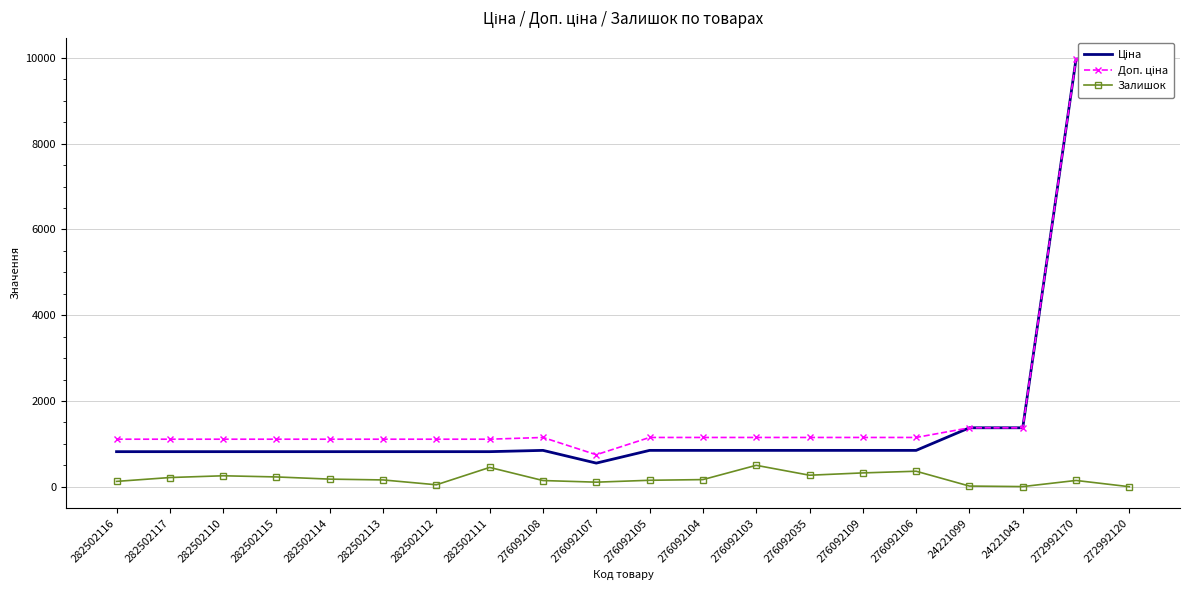

Reading left to right, list all the values displayed in this chart.

Ціна: 818.5	818.5	818.5	818.5	818.5	818.5	818.5	818.5	848.4	551.5	848.4	848.4	848.4	848.4	848.4	848.4	1375.4	1375.4	9975.0	9975.0
Доп. ціна: 1109.2	1109.2	1109.2	1109.2	1109.2	1109.2	1109.2	1109.2	1149.7	747.0	1149.7	1149.7	1149.7	1149.7	1149.7	1149.7	1375.0	1375.0	9975.0	9975.0
Залишок: 125.0	215.0	256.0	229.0	178.0	159.0	46.0	451.0	145.0	107.0	151.0	167.0	500.0	269.0	323.0	362.0	16.0	4.0	147.0	1.0